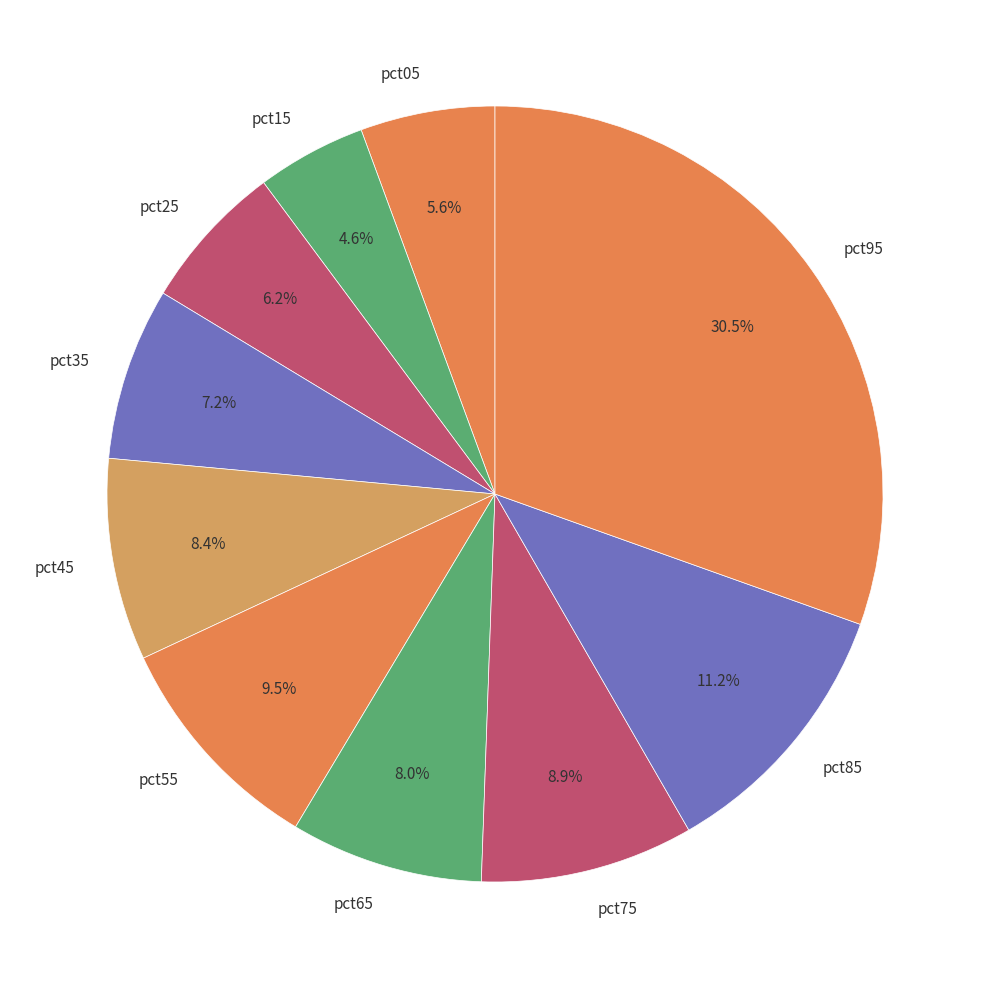

What percentage is NOT represented by pct55?

90.5%